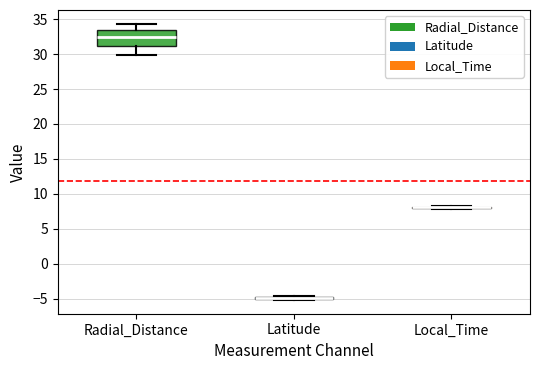

Where does the lower whisker of the box for Radial_Distance end on the y-axis? The values are not printed on the chart, so give them approximately, as read against the axis.

30.0